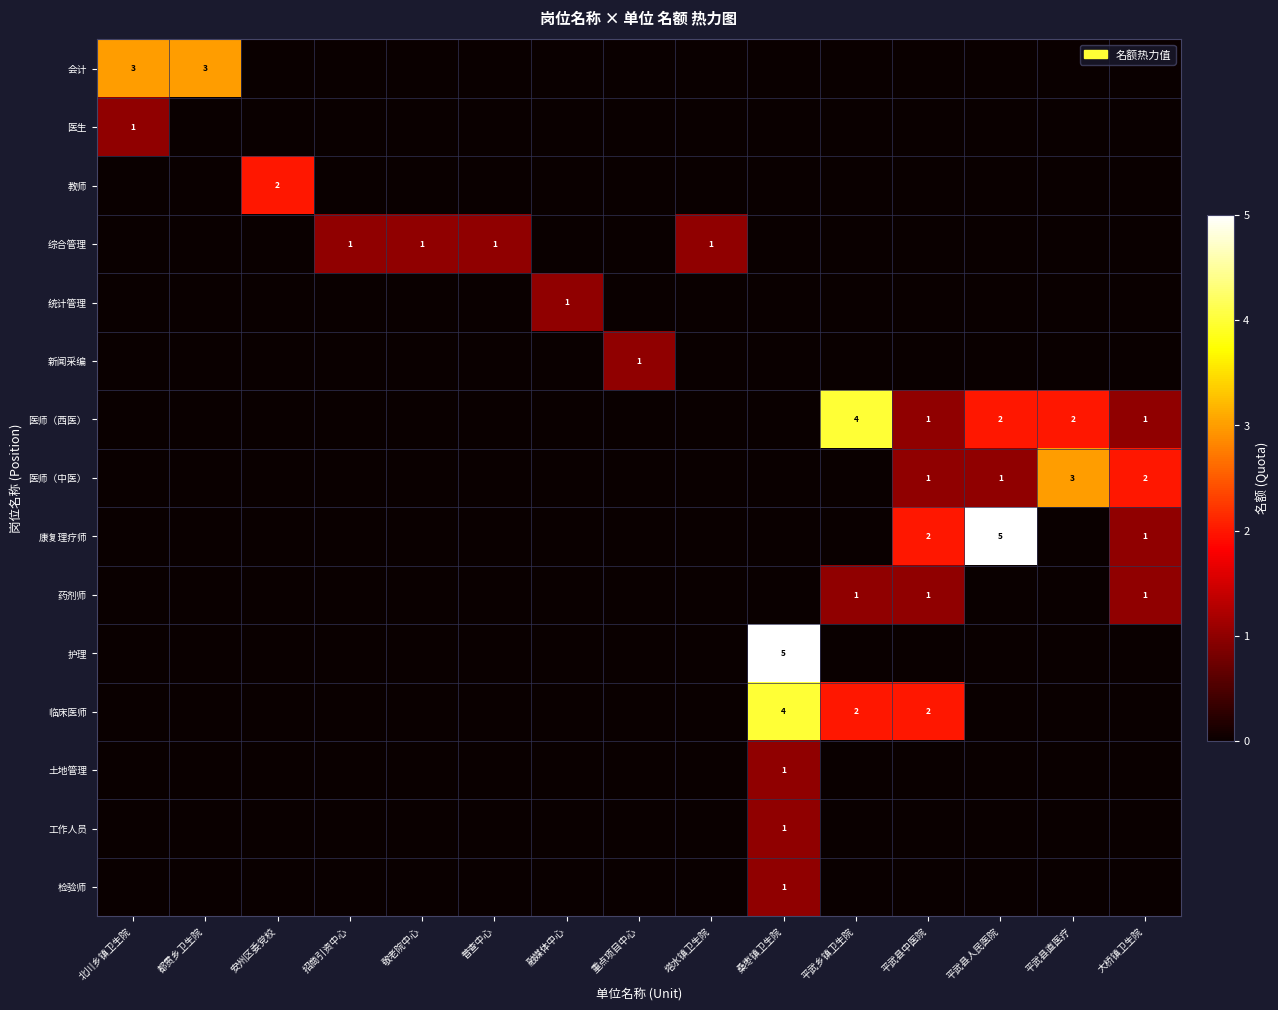

Rank the series by their maximum value, from lowest to highest.

医生, 综合管理, 统计管理, 新闻采编, 药剂师, 土地管理, 工作人员, 检验师, 教师, 会计, 医师（中医）, 医师（西医）, 临床医师, 康复理疗师, 护理